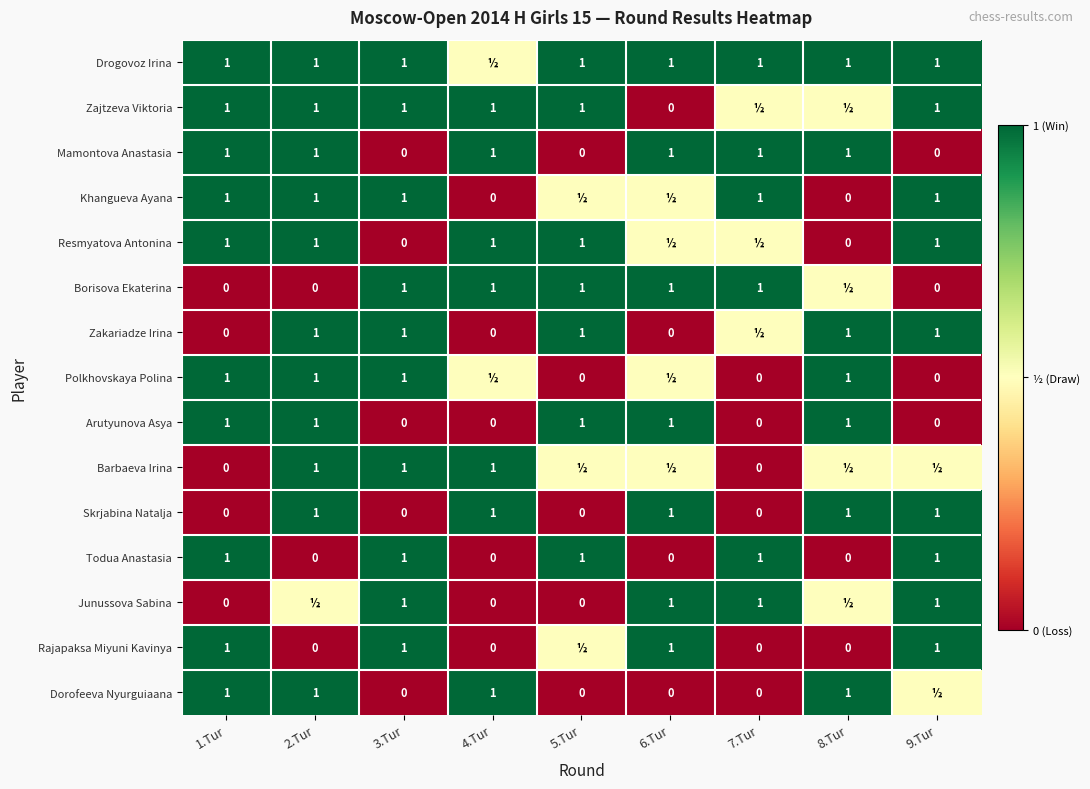

The value of Dorofeeva Nyurguiaana at 2.Tur is 1.0. True or false?

True